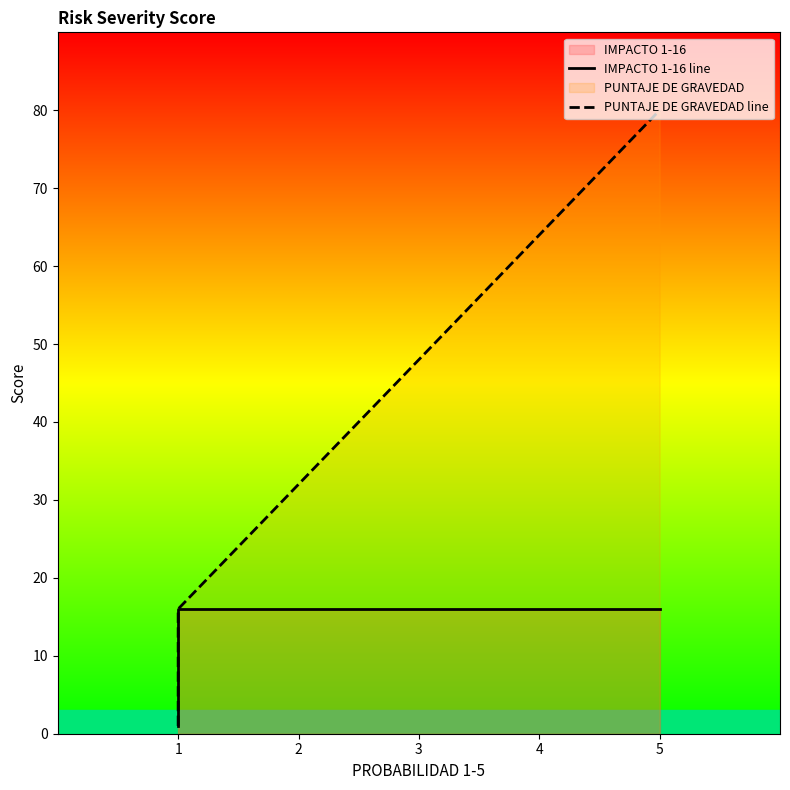

Read the IMPACTO 1-16 line value at 1.

1